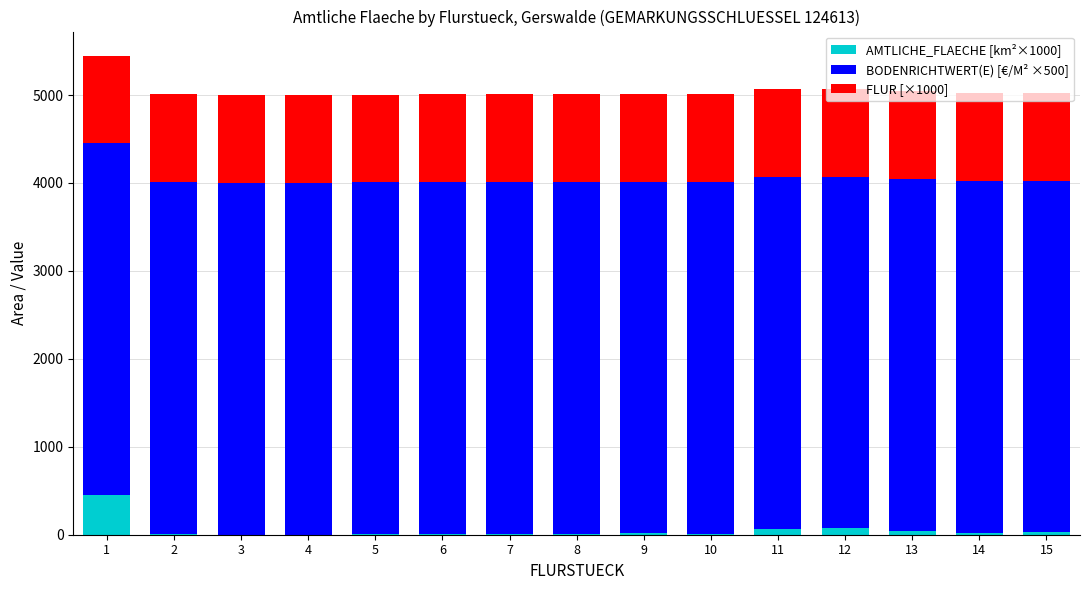

What is the sum of all BODENRICHTWERT(E) [€/M² ×500] values?

60000.0